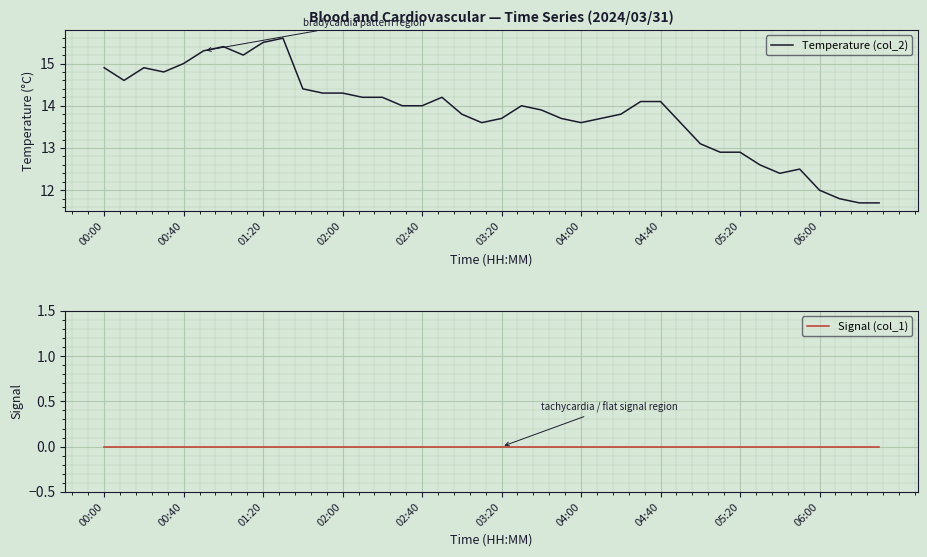

Reading left to right, what are all the values shown in this chart?

Temperature (col_2): 14.9	14.6	14.9	14.8	15.0	15.3	15.4	15.2	15.5	15.6	14.4	14.3	14.3	14.2	14.2	14.0	14.0	14.2	13.8	13.6	13.7	14.0	13.9	13.7	13.6	13.7	13.8	14.1	14.1	13.6	13.1	12.9	12.9	12.6	12.4	12.5	12.0	11.8	11.7	11.7
Signal (col_1): 0.0	0.0	0.0	0.0	0.0	0.0	0.0	0.0	0.0	0.0	0.0	0.0	0.0	0.0	0.0	0.0	0.0	0.0	0.0	0.0	0.0	0.0	0.0	0.0	0.0	0.0	0.0	0.0	0.0	0.0	0.0	0.0	0.0	0.0	0.0	0.0	0.0	0.0	0.0	0.0